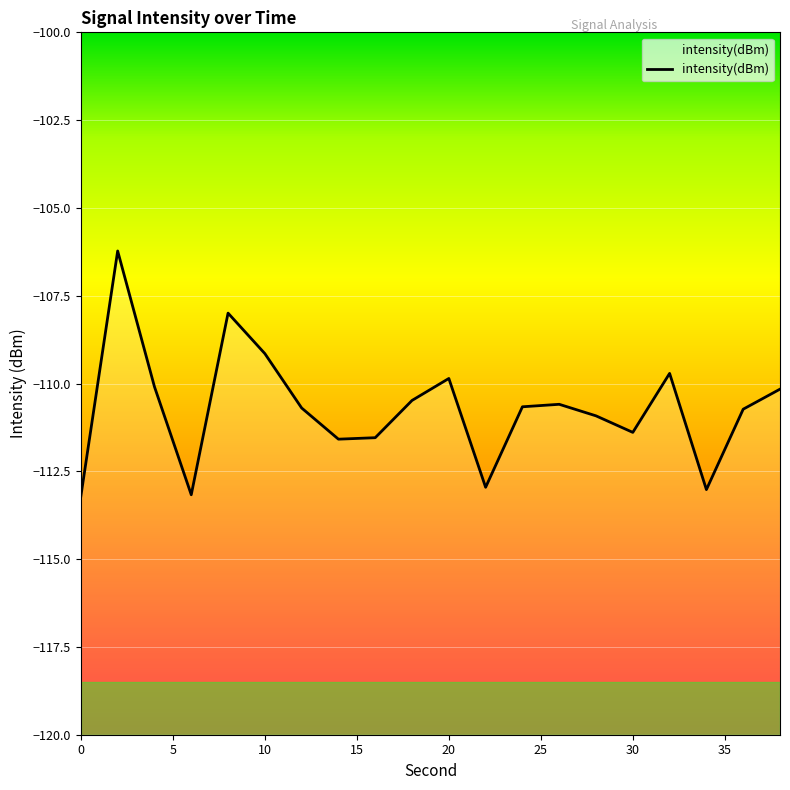

Count the number of categories in the chart.

20